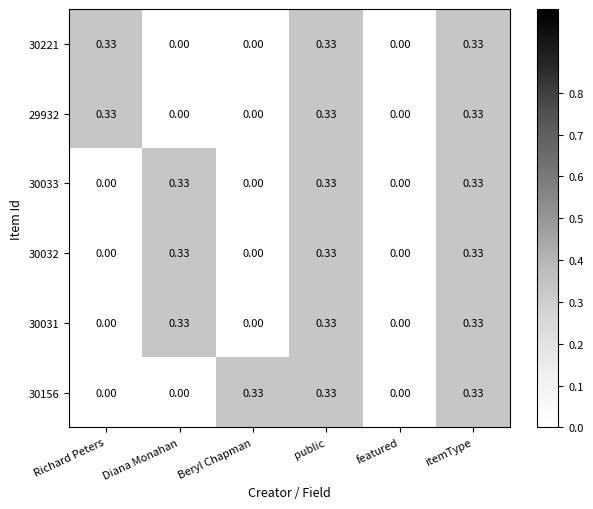

Reading left to right, what are all the values shown in this chart?

30221: Richard Peters=0.3	Diana Monahan=0.0	Beryl Chapman=0.0	public=0.3	featured=0.0	itemType=0.3
29932: Richard Peters=0.3	Diana Monahan=0.0	Beryl Chapman=0.0	public=0.3	featured=0.0	itemType=0.3
30033: Richard Peters=0.0	Diana Monahan=0.3	Beryl Chapman=0.0	public=0.3	featured=0.0	itemType=0.3
30032: Richard Peters=0.0	Diana Monahan=0.3	Beryl Chapman=0.0	public=0.3	featured=0.0	itemType=0.3
30031: Richard Peters=0.0	Diana Monahan=0.3	Beryl Chapman=0.0	public=0.3	featured=0.0	itemType=0.3
30156: Richard Peters=0.0	Diana Monahan=0.0	Beryl Chapman=0.3	public=0.3	featured=0.0	itemType=0.3